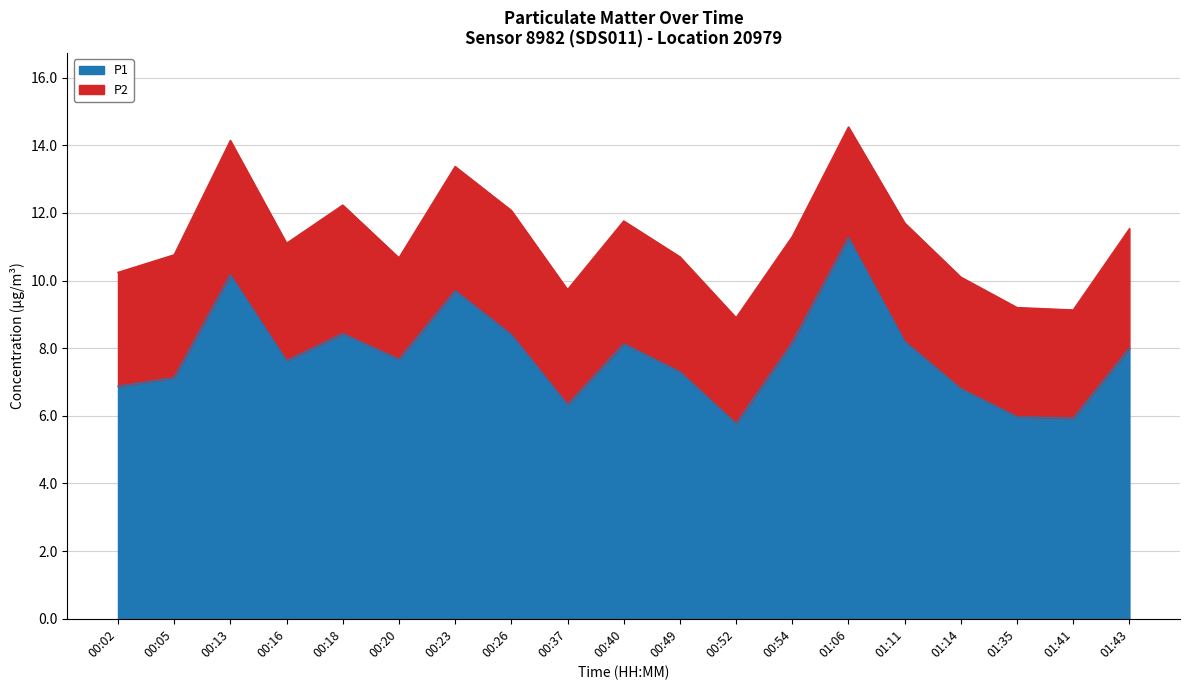

What is the sum of all values?

147.9